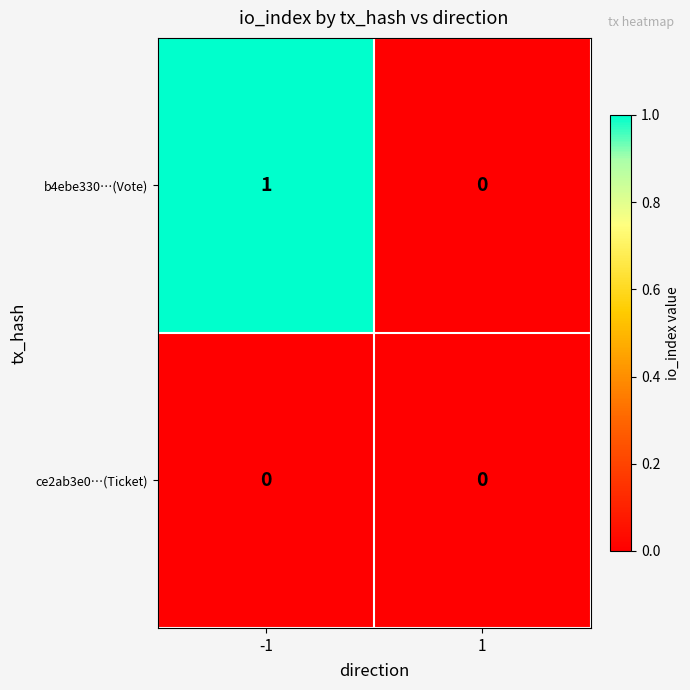

Reading left to right, list all the values displayed in this chart.

b4ebe330…(Vote): 1	0
ce2ab3e0…(Ticket): 0	0